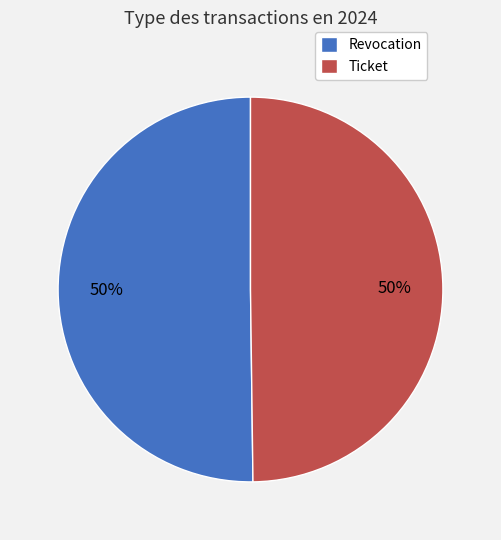

To the nearest percent, what portion does Ticket represent?

50%